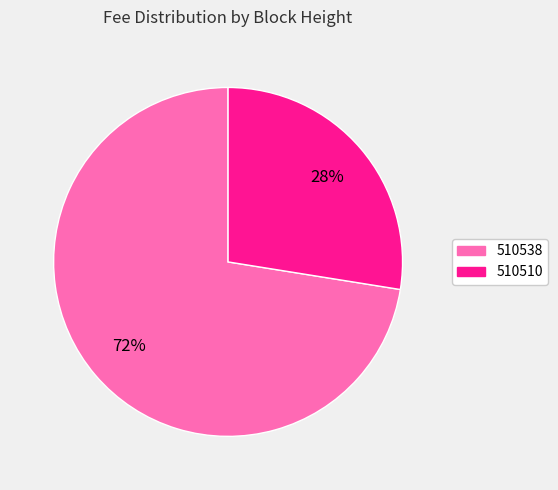

How many slices are in this pie chart?

2